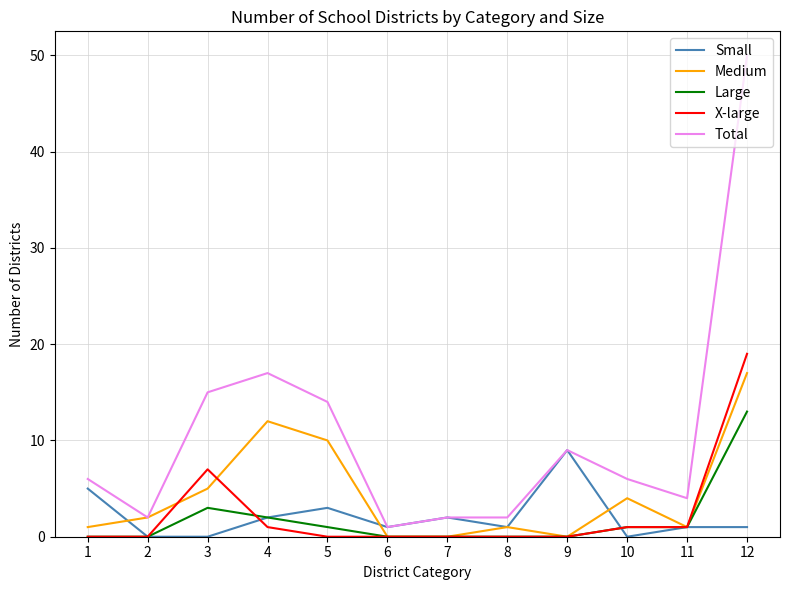

How many distinct data groups are displayed?

5